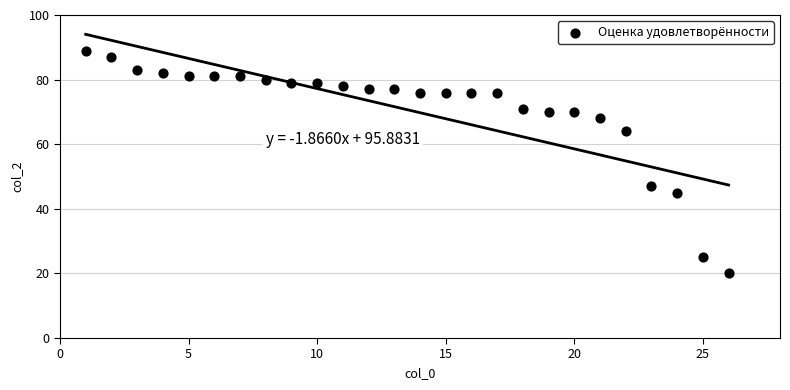

What Y value in the scatter plot is closest to 54?

47